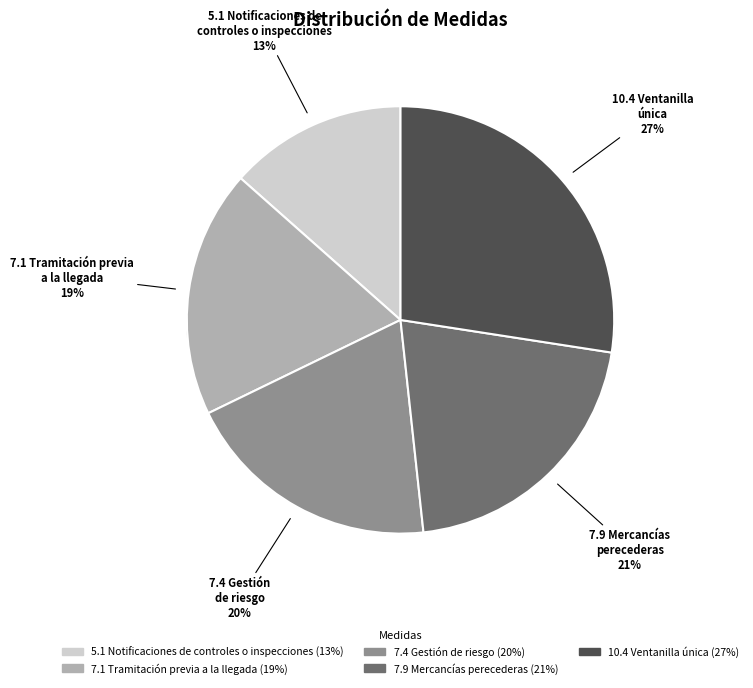

Does any single category account for the majority?

No